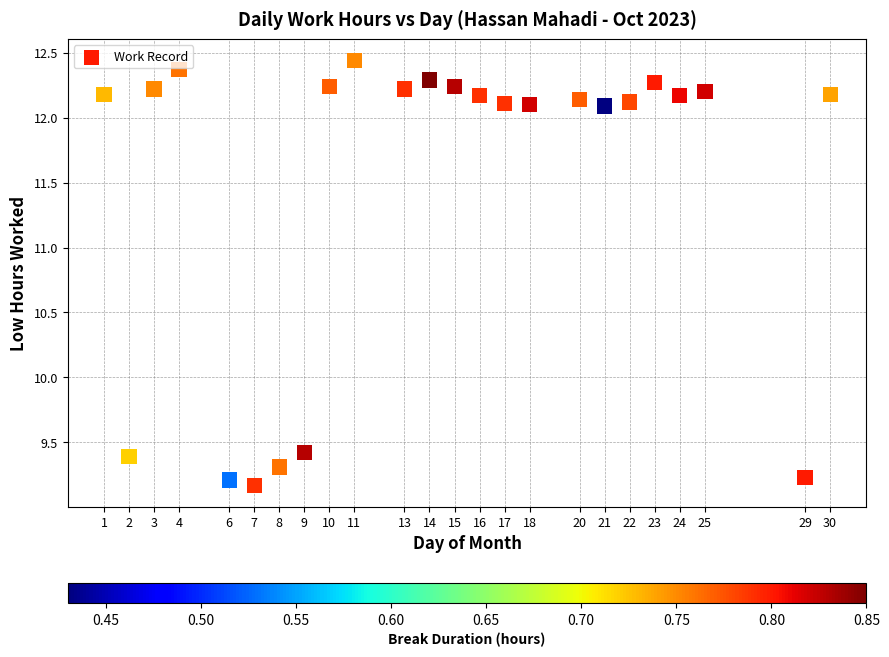

What is the range of X values (max minus min)?

29.0